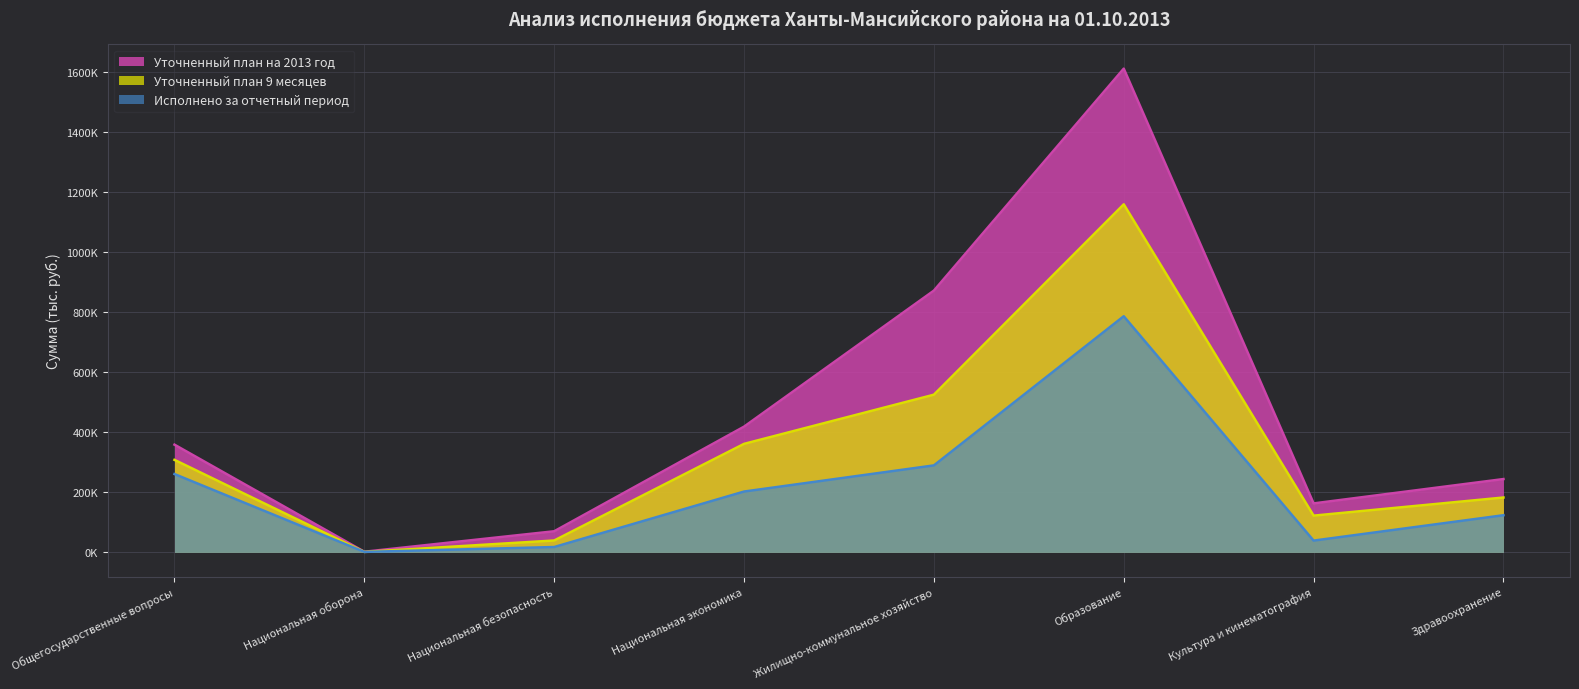

How many data points in Уточненный план на 2013 год are above 359108?

4